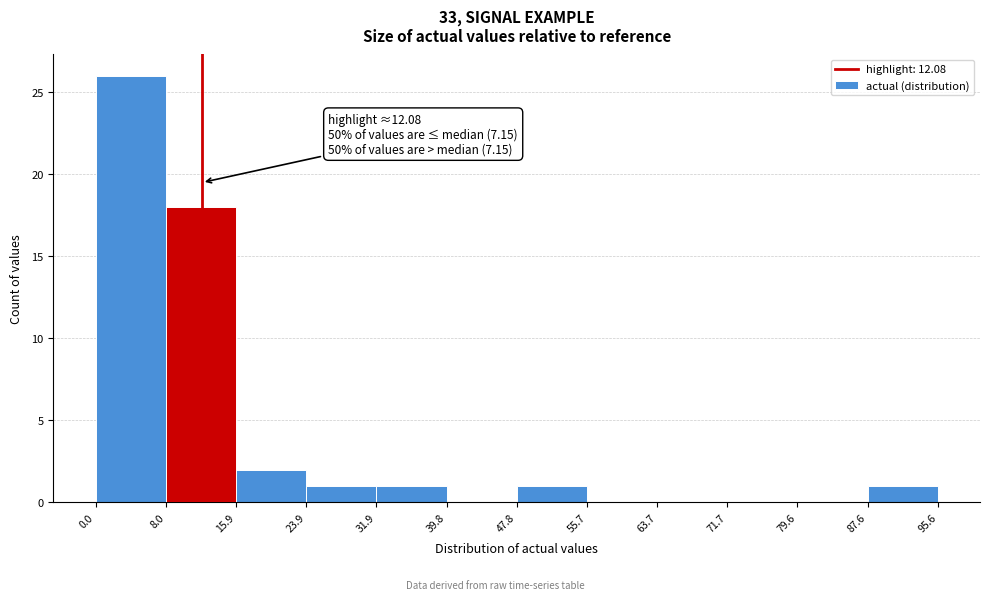

Which range on the x-axis has the tallest bar?

0.0 to 8.0